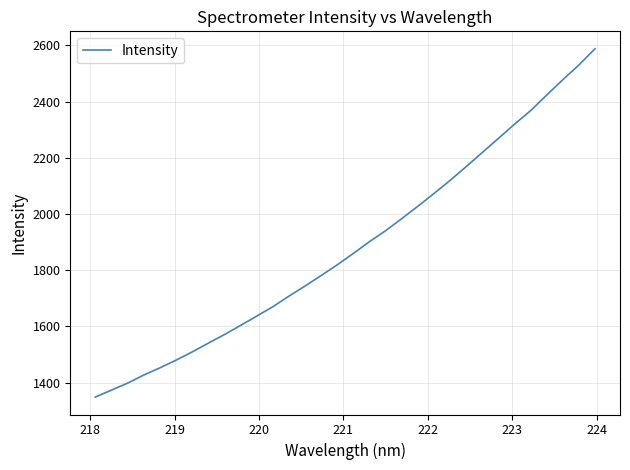

What is the greatest value displayed?

2588.2